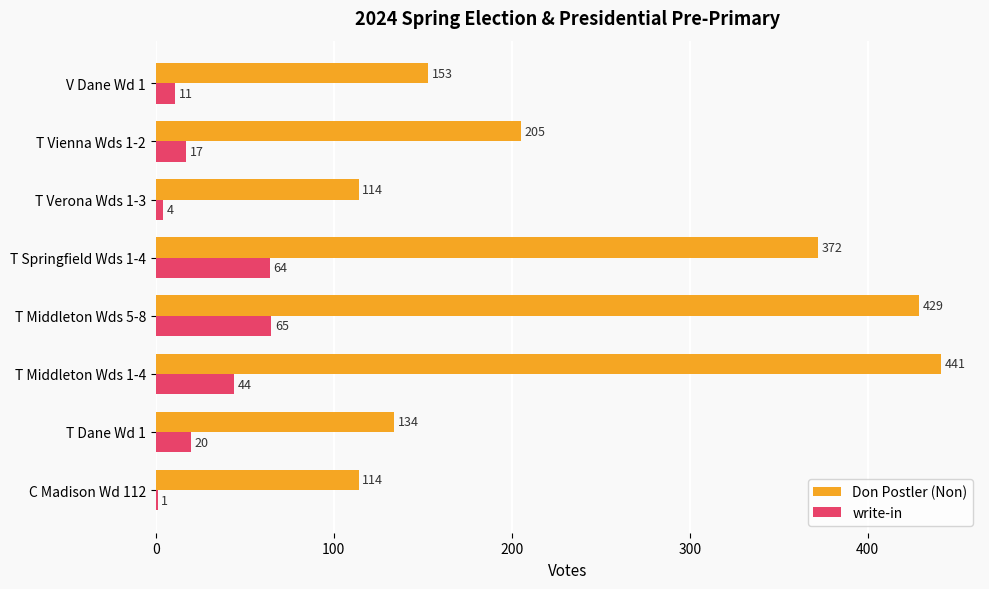

How many distinct data groups are displayed?

2